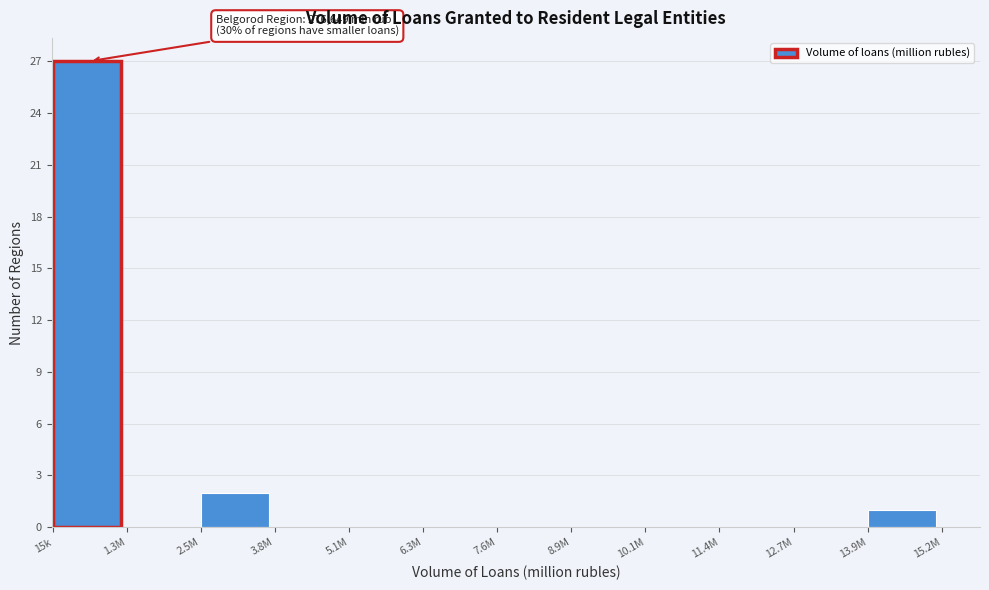

Reading left to right, list all the values displayed in this chart.

15k=27	1.3M=0	2.5M=2	3.8M=0	5.1M=0	6.3M=0	7.6M=0	8.9M=0	10.1M=0	11.4M=0	12.7M=0	13.9M=1